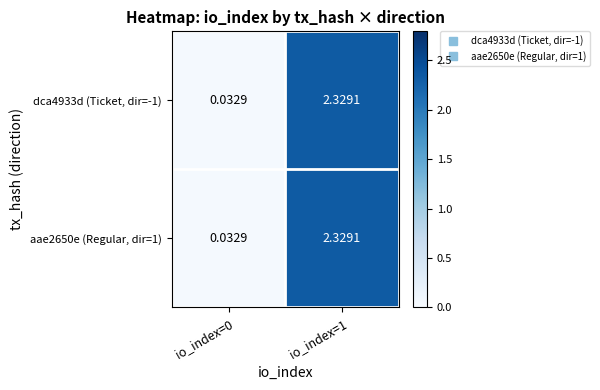

Which category has the highest value across all series?

io_index=1